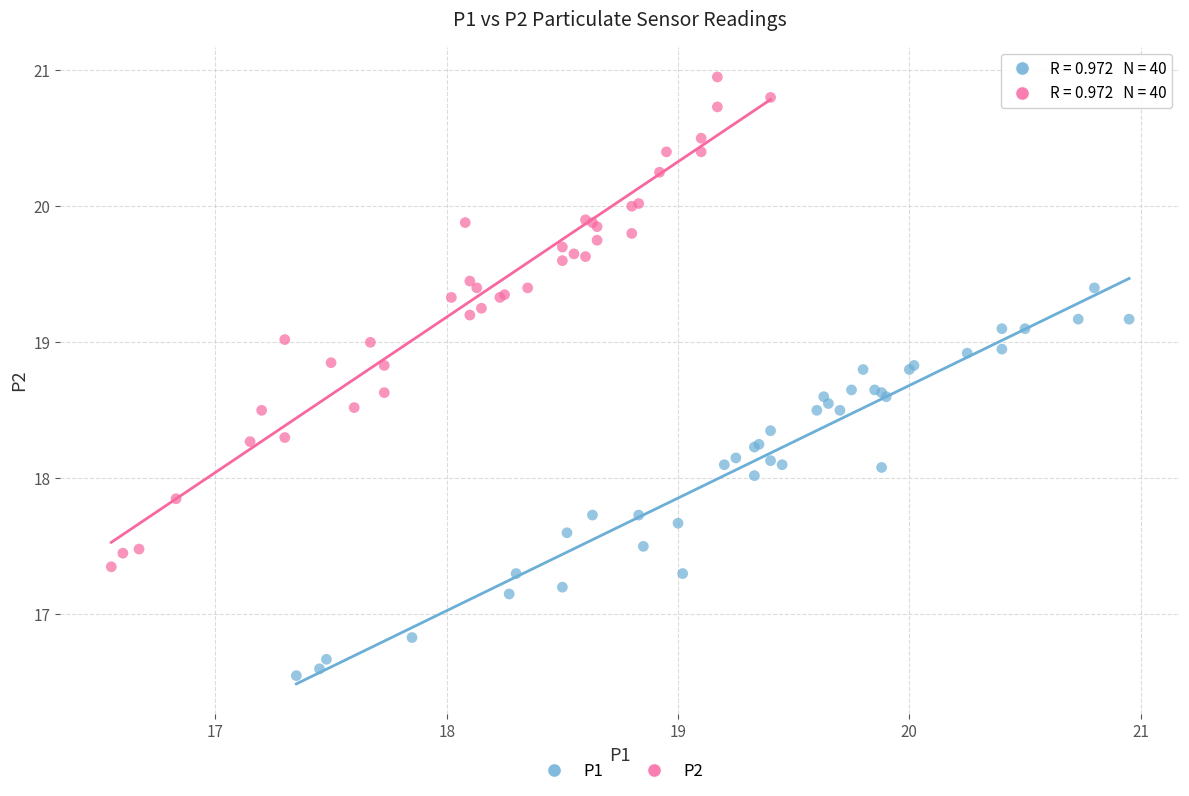

Which series reaches the minimum Y coordinate?

P1